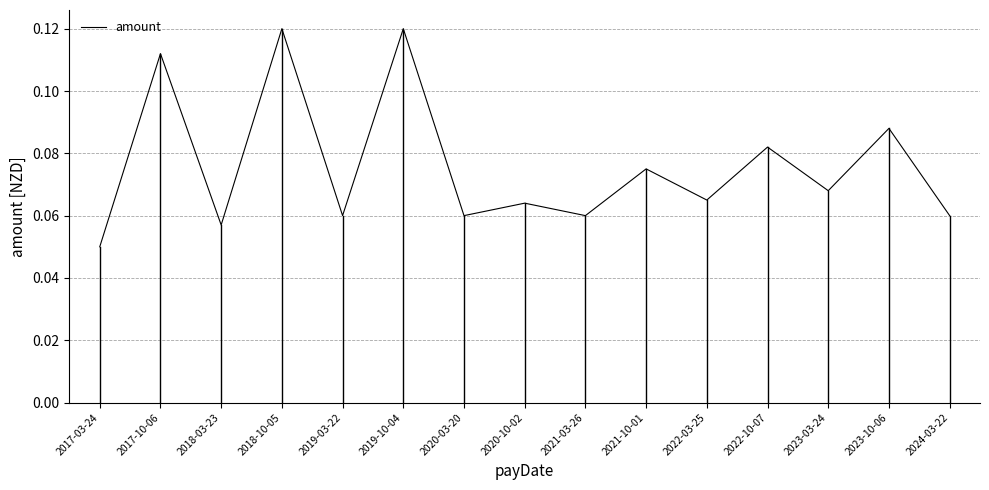

At which category does the chart reach its minimum across all series?

2017-03-24